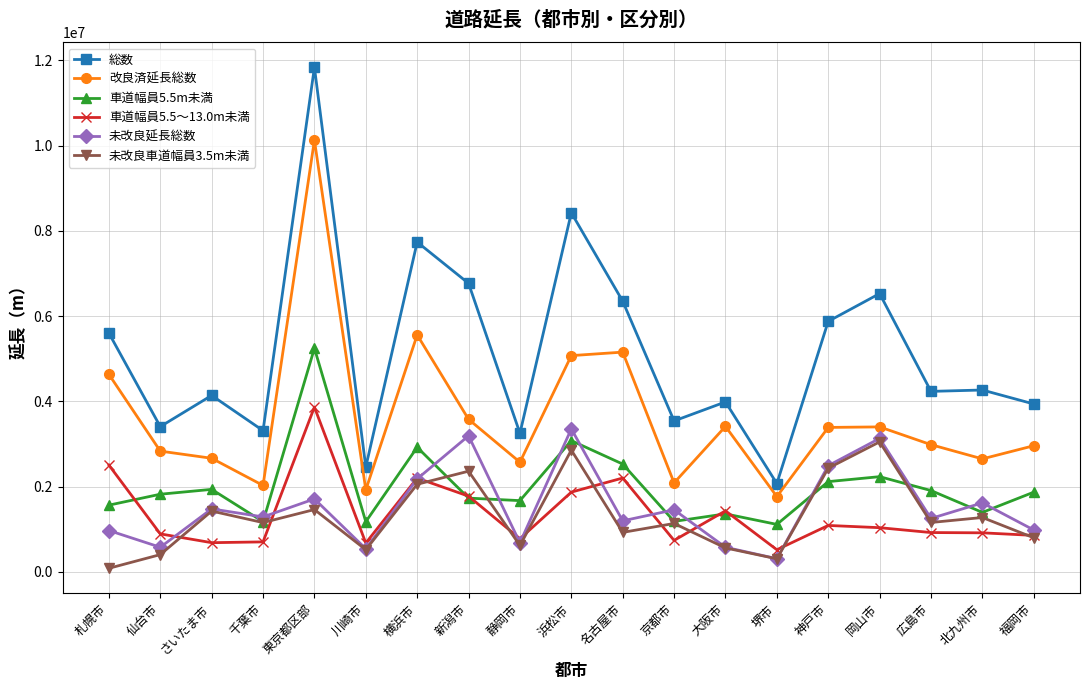

What is the difference between the highest and lowest values at 横浜市?

5684339